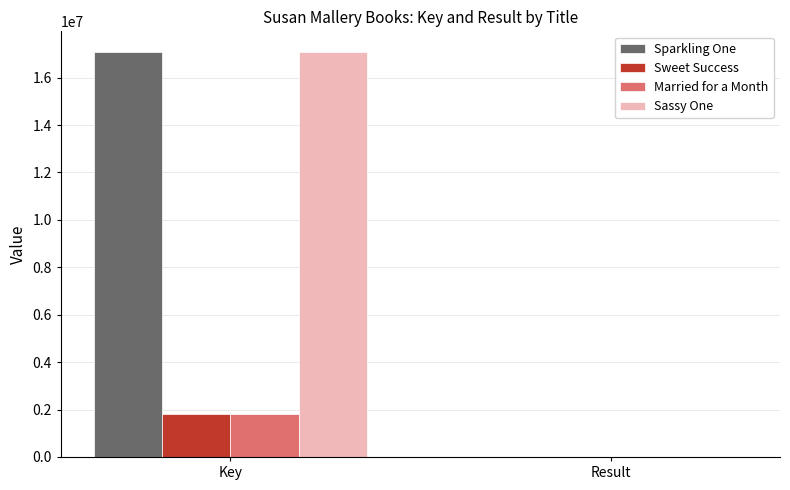

What is the sum of all Sweet Success values?

1804540